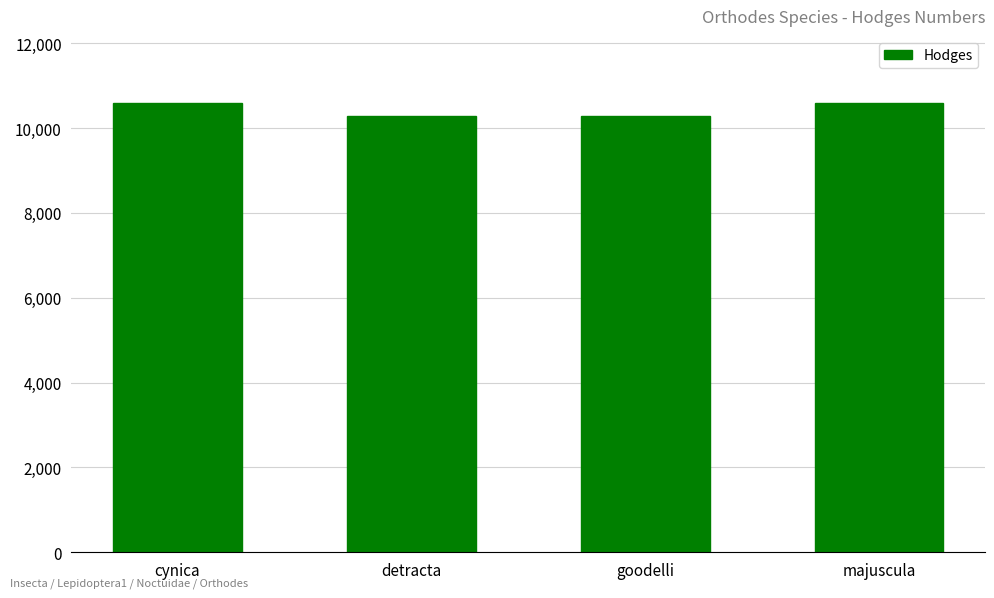

What is the difference between the maximum and minimum values?

299